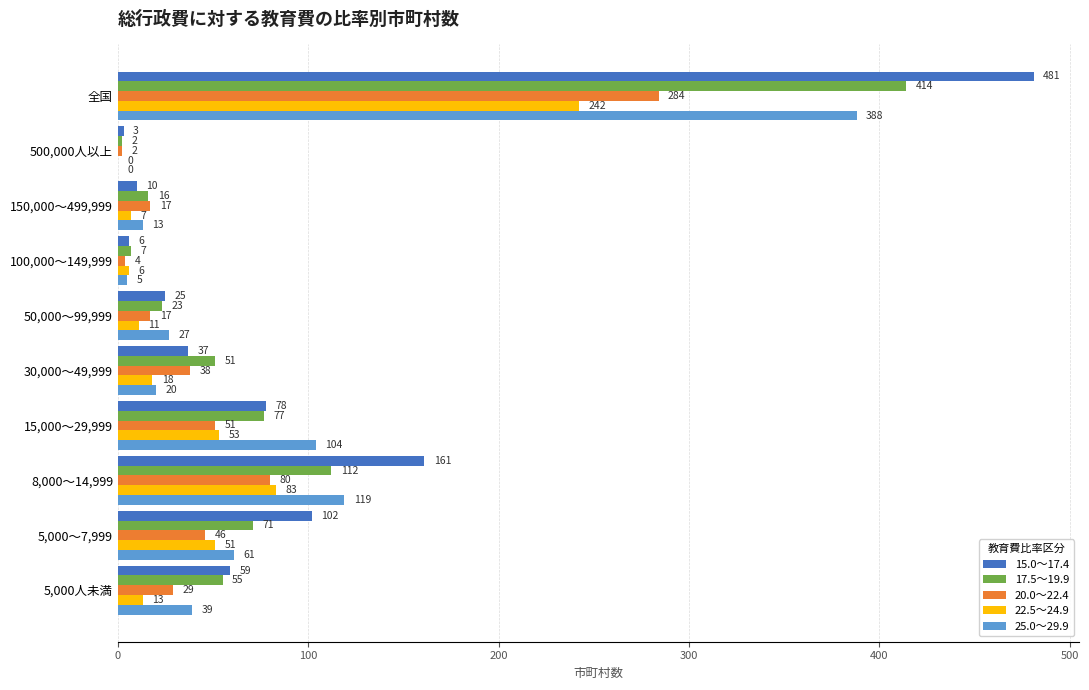

Read the 17.5～19.9 value at 50,000～99,999.

23